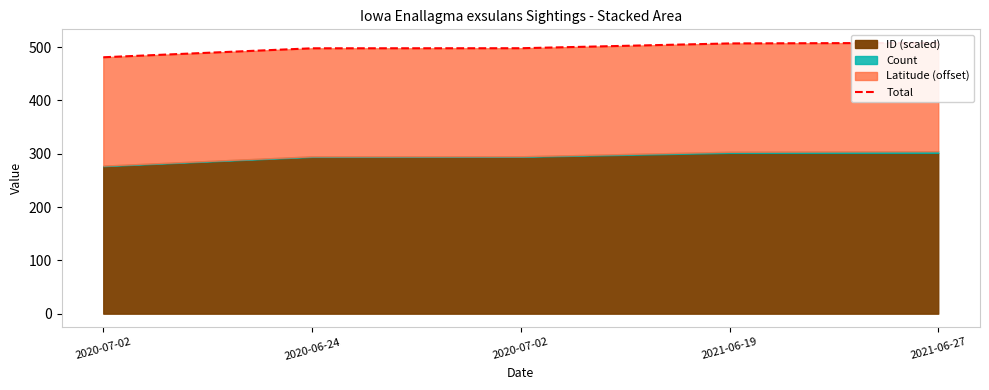

Reading left to right, transcribe all the data shown in this chart.

481.0	497.8	498.0	507.0	508.0